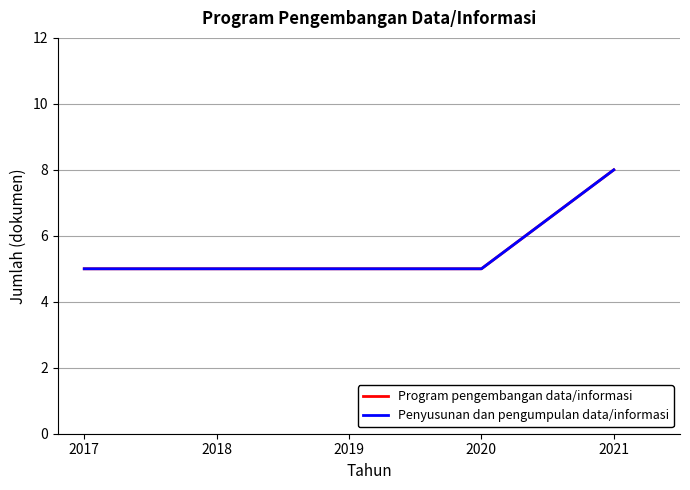

Reading right to left, what are all the values shown in this chart?

Program pengembangan data/informasi: 8	5	5	5	5
Penyusunan dan pengumpulan data/informasi: 8	5	5	5	5